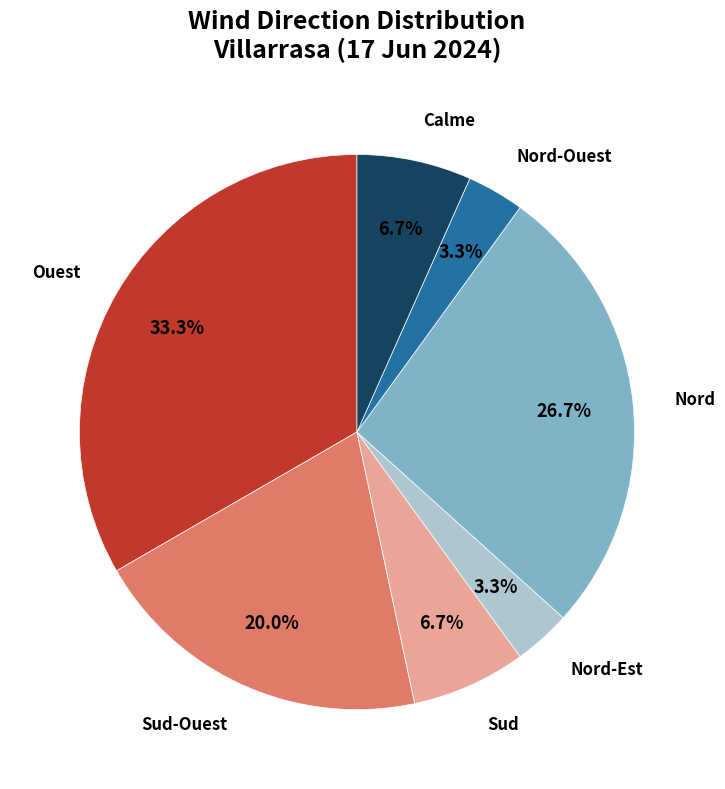

What percentage is NOT represented by Ouest?

66.7%